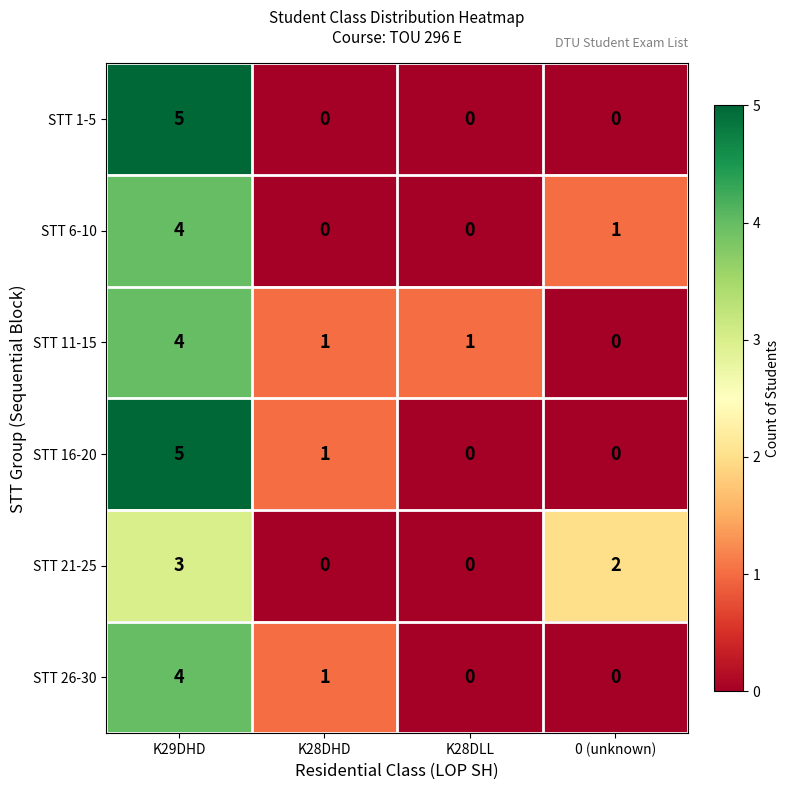

Count the number of categories in the chart.

4